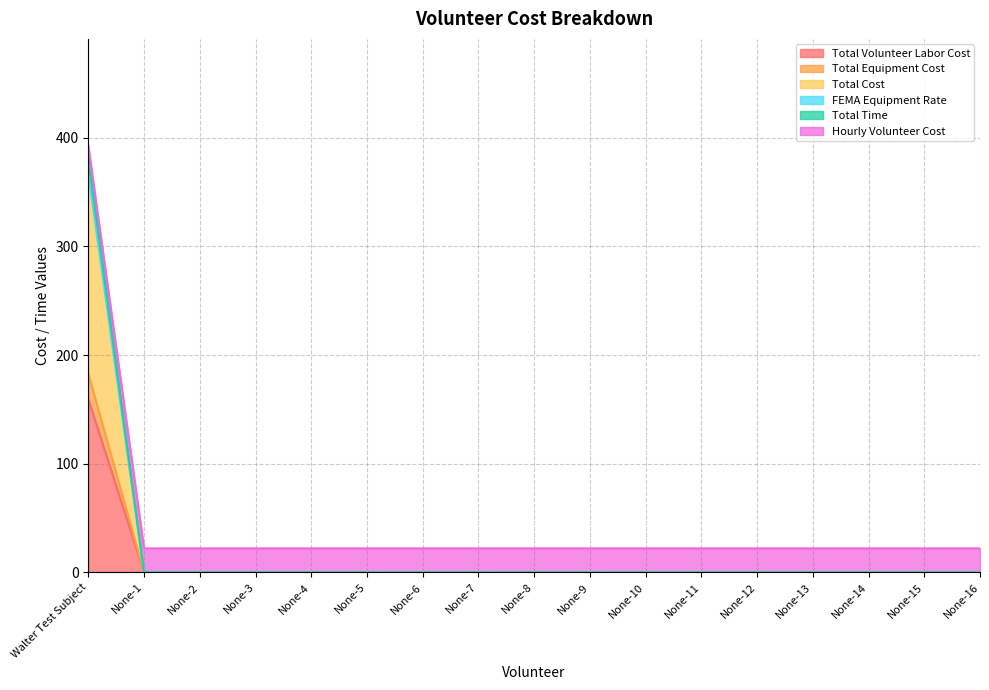

True or false: Total Cost and Hourly Volunteer Cost intersect in this chart.

False